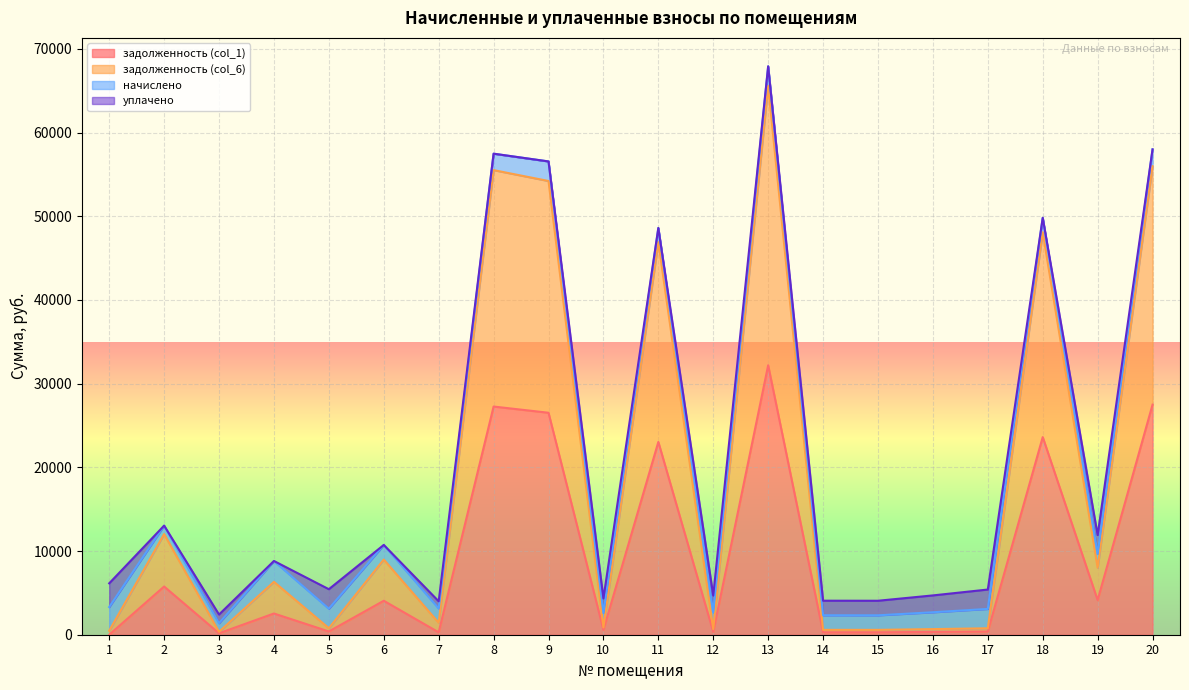

At which label does задолженность (col_1) reach its peak?

13